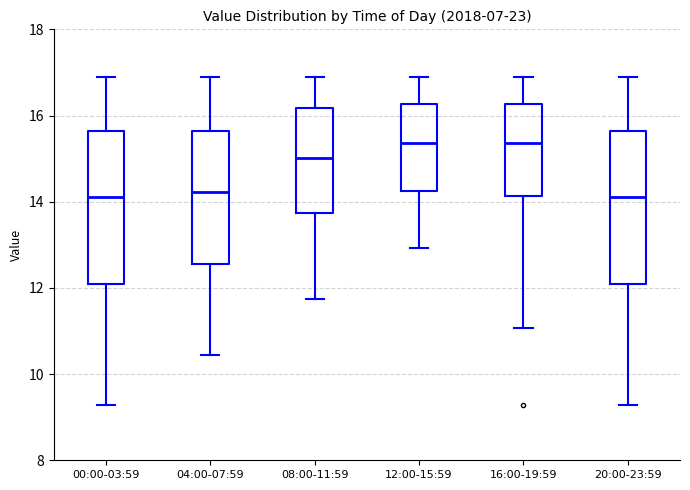

Reading left to right, read every box against the y-axis: the position of its median line, the range the box covers, and the ends of its whiskers. The values are not printed on the chart, so give them approximately, as read against the axis.

00:00-03:59: median 14.2, box 12.0 to 15.6, whiskers 9.2 to 17.0
04:00-07:59: median 14.2, box 12.6 to 15.6, whiskers 10.4 to 17.0
08:00-11:59: median 15.0, box 13.8 to 16.2, whiskers 11.8 to 17.0
12:00-15:59: median 15.4, box 14.2 to 16.2, whiskers 13.0 to 17.0
16:00-19:59: median 15.4, box 14.2 to 16.2, whiskers 11.0 to 17.0
20:00-23:59: median 14.2, box 12.0 to 15.6, whiskers 9.2 to 17.0